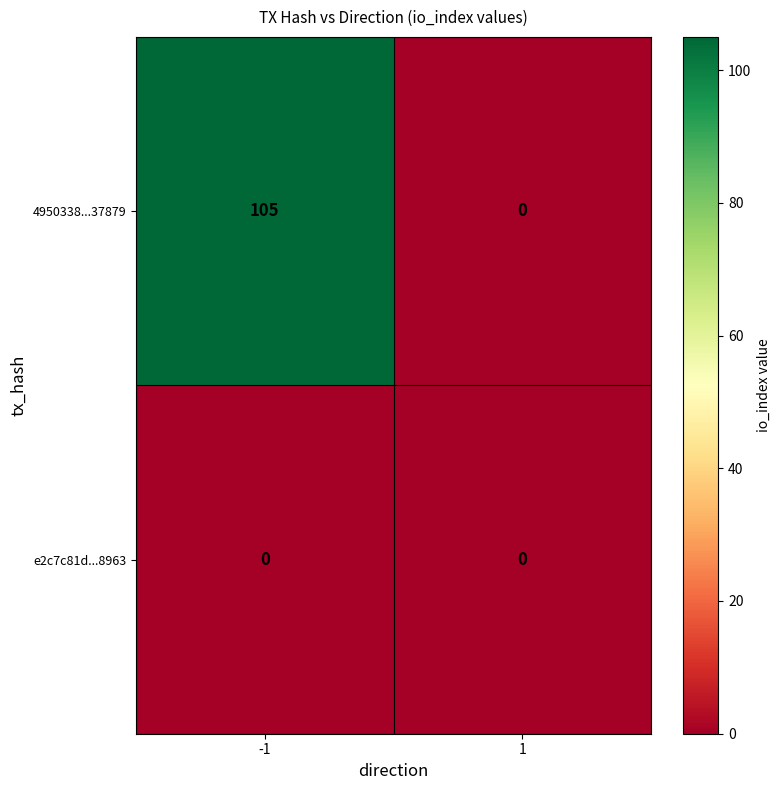

Which series has the widest spread of values?

4950338...37879